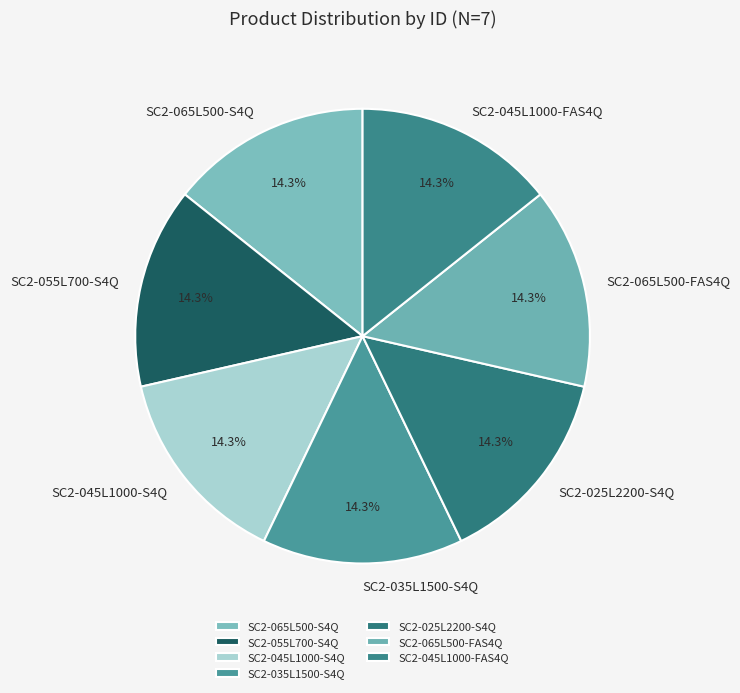

The SC2-045L1000-S4Q slice represents 14% of the pie. True or false?

True